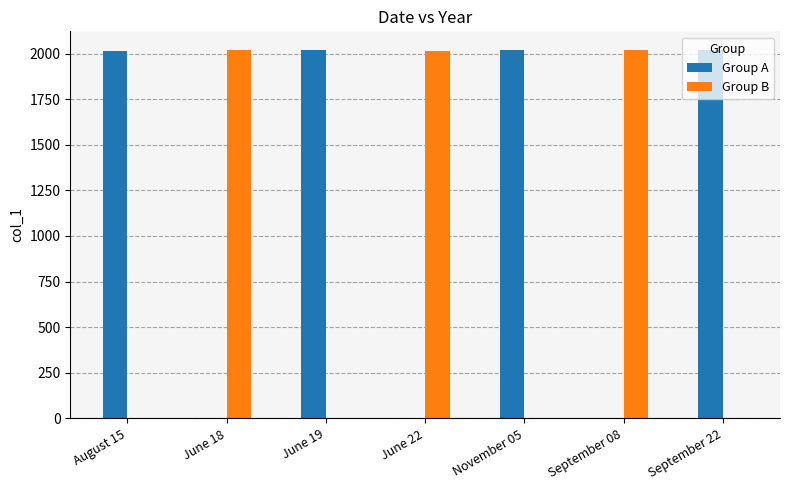

What is the sum of all Group A values?

8073